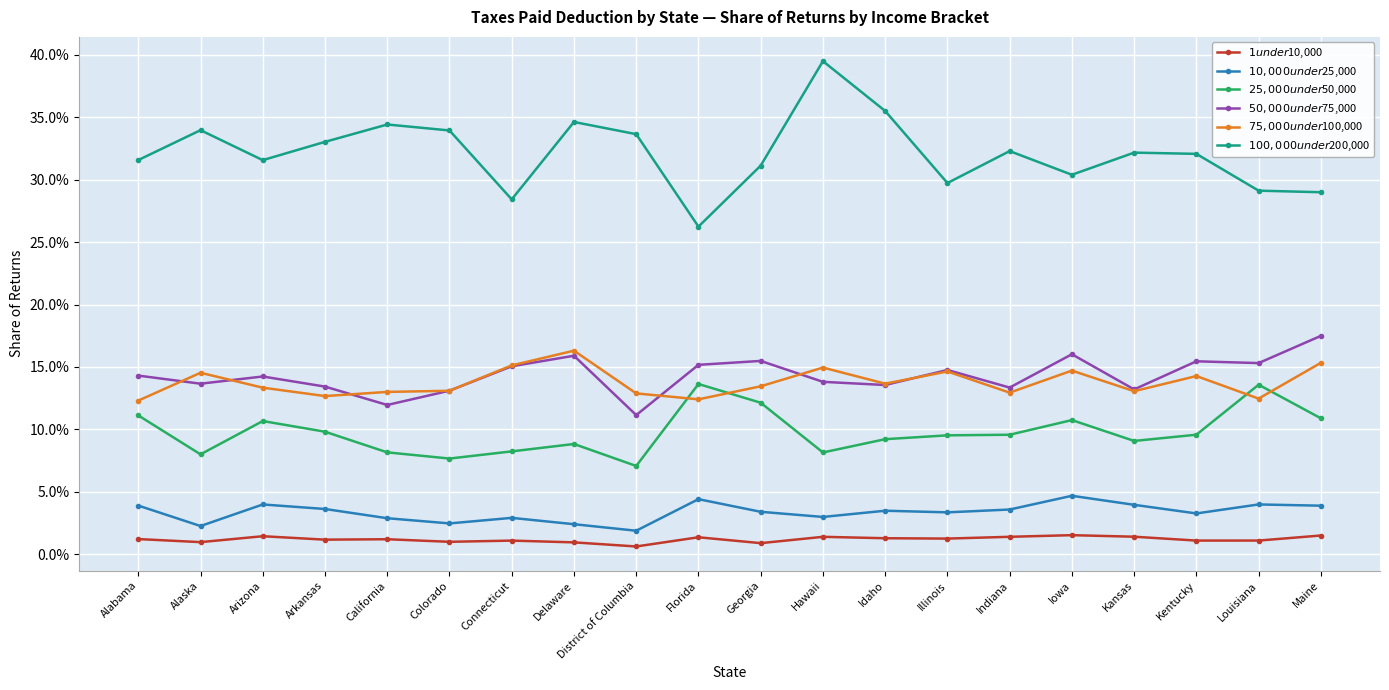

What are all the series names shown in the legend?

$1 under $10,000, $10,000 under $25,000, $25,000 under $50,000, $50,000 under $75,000, $75,000 under $100,000, $100,000 under $200,000